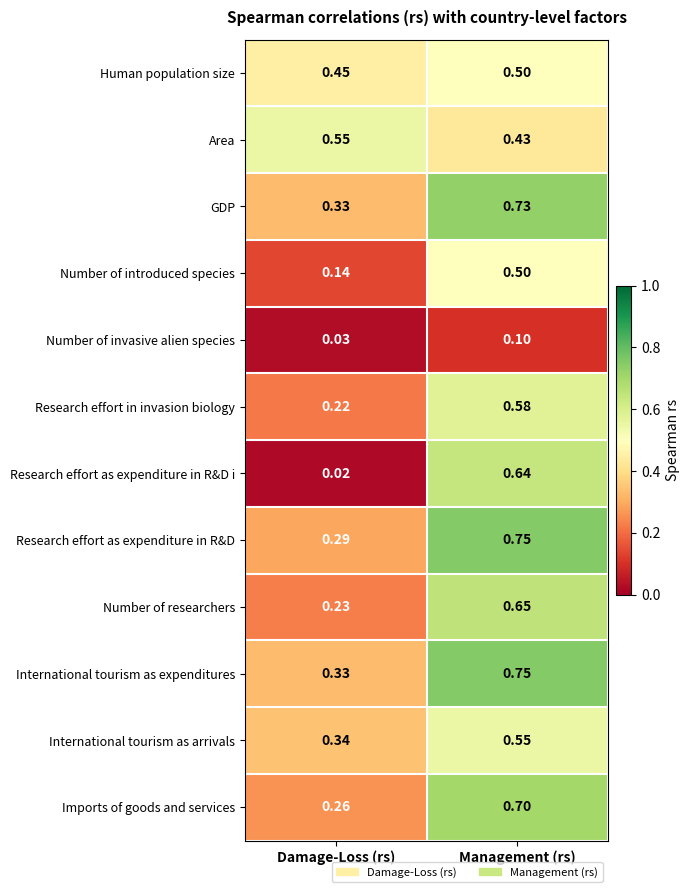

Is the value of Research effort as expenditure in R&D at Damage-Loss (rs) greater than the value of Human population size at Damage-Loss (rs)?

No